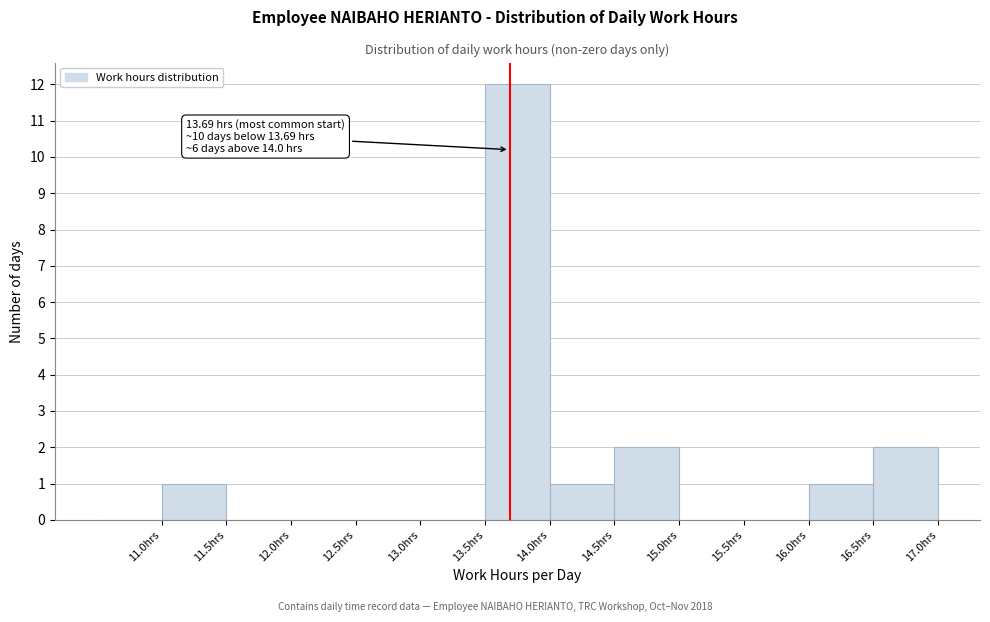

Over which range of the x-axis is the bar tallest?

13.5 to 14.0